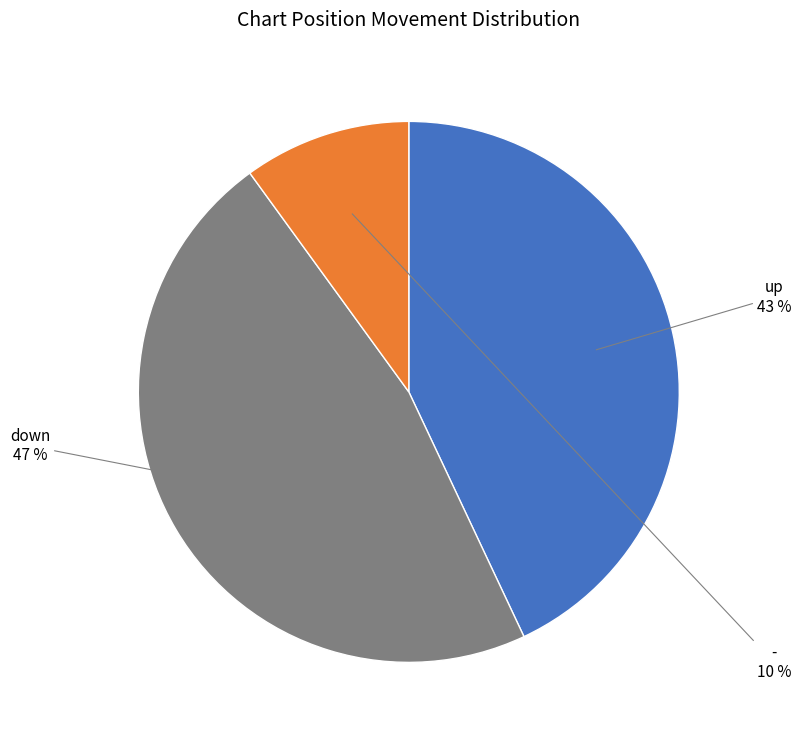

The up slice represents 43% of the pie. True or false?

True